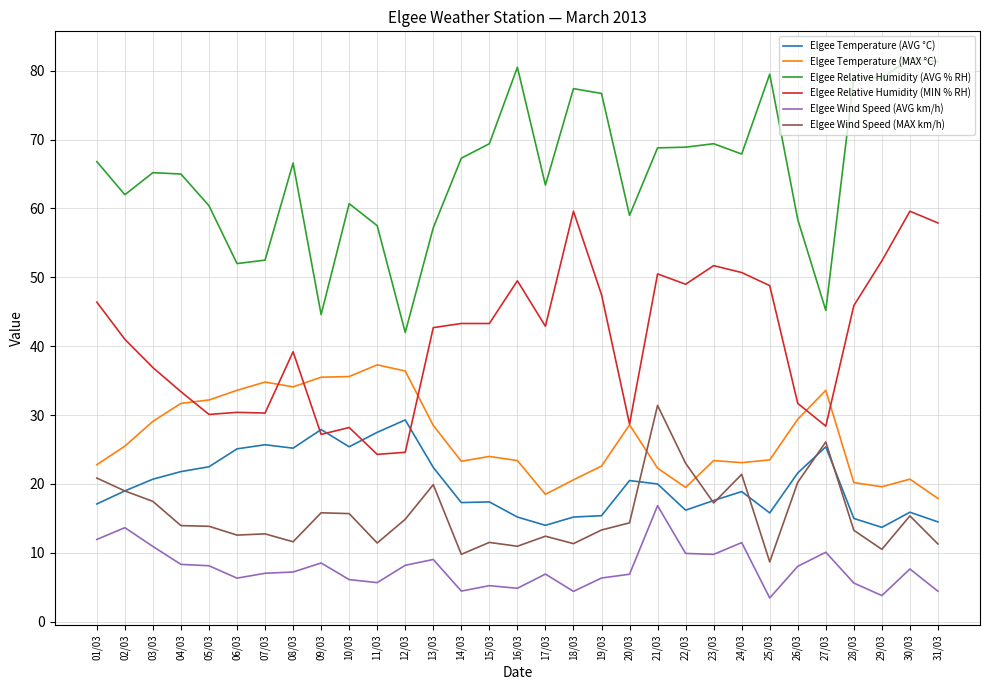

True or false: Elgee Temperature (AVG °C) and Elgee Relative Humidity (AVG % RH) intersect in this chart.

False